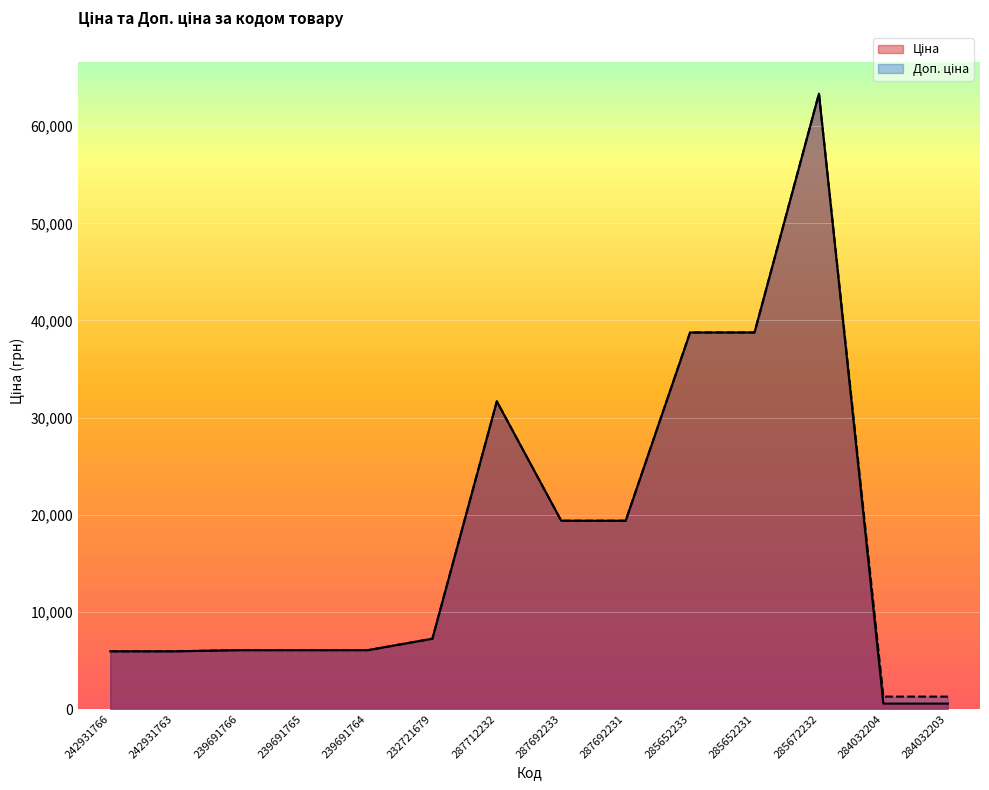

What is the sum of the Доп. ціна values at 242931763 and 239691765?

11999.5